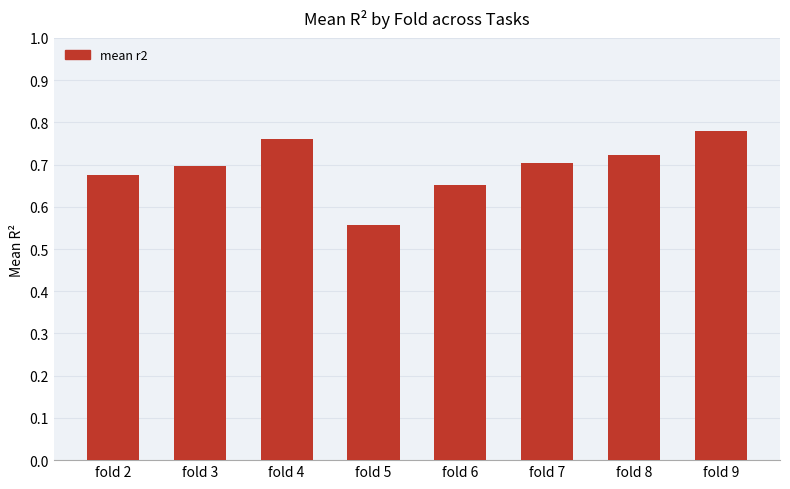

Does the chart contain any negative values?

No